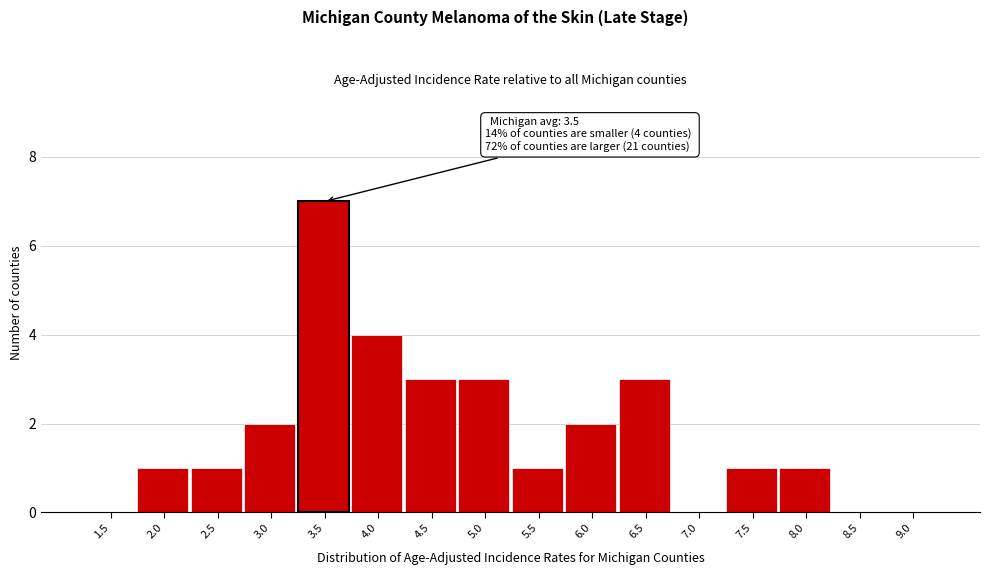

Reading right to left, extract all data points from this chart.

9.0=0	8.5=0	8.0=1	7.5=1	7.0=0	6.5=3	6.0=2	5.5=1	5.0=3	4.5=3	4.0=4	3.5=7	3.0=2	2.5=1	2.0=1	1.5=0